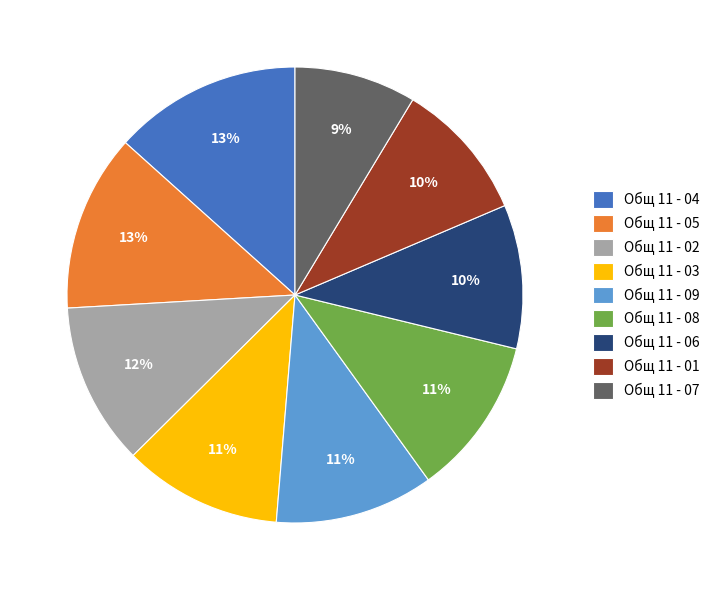

Which category has the smallest portion of the pie?

Общ 11 - 07